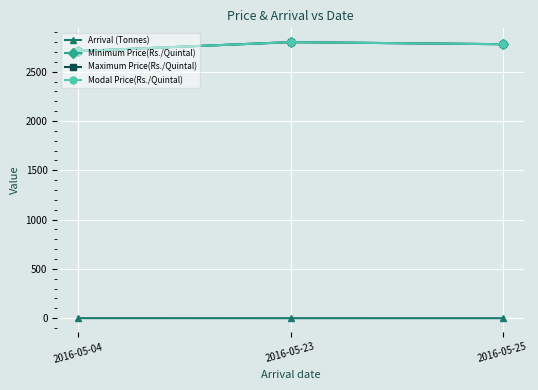

Is this an area chart (filled region under the line)?

No